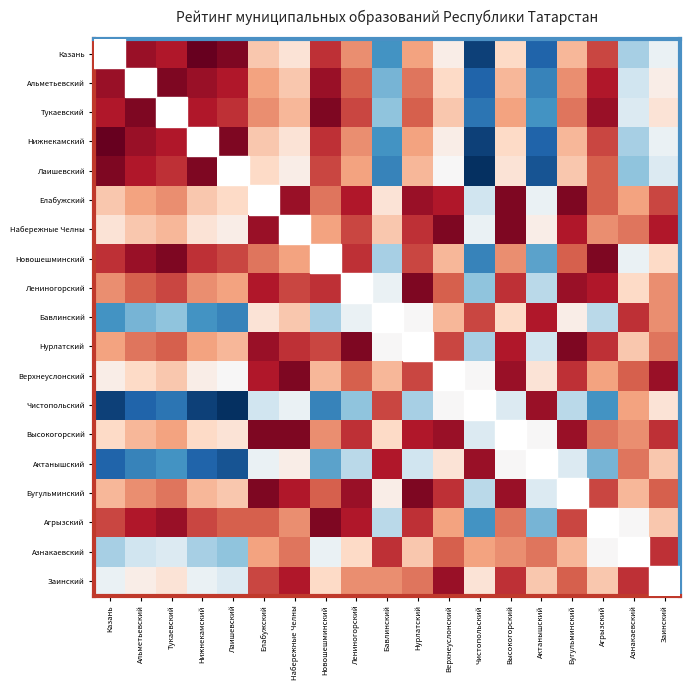

Count the number of categories in the chart.

19